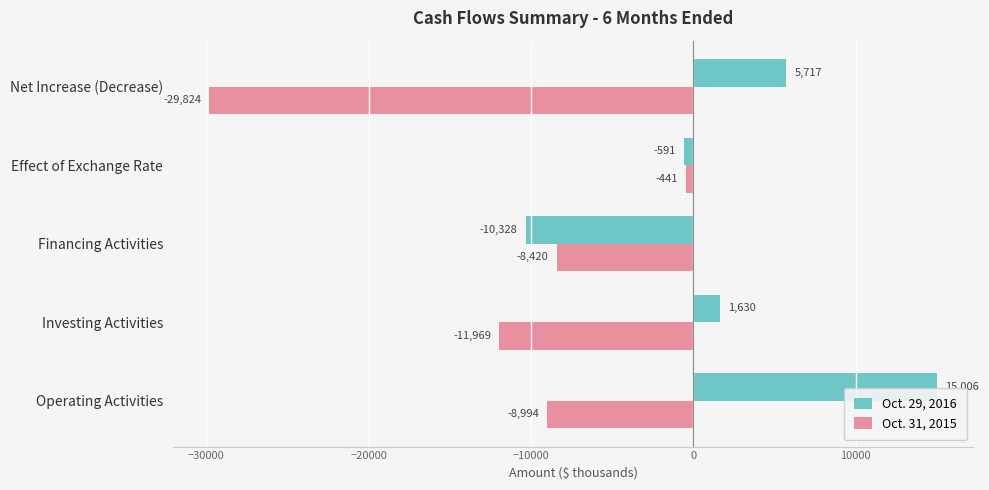

At which category is the sum across all series the highest?

Operating Activities